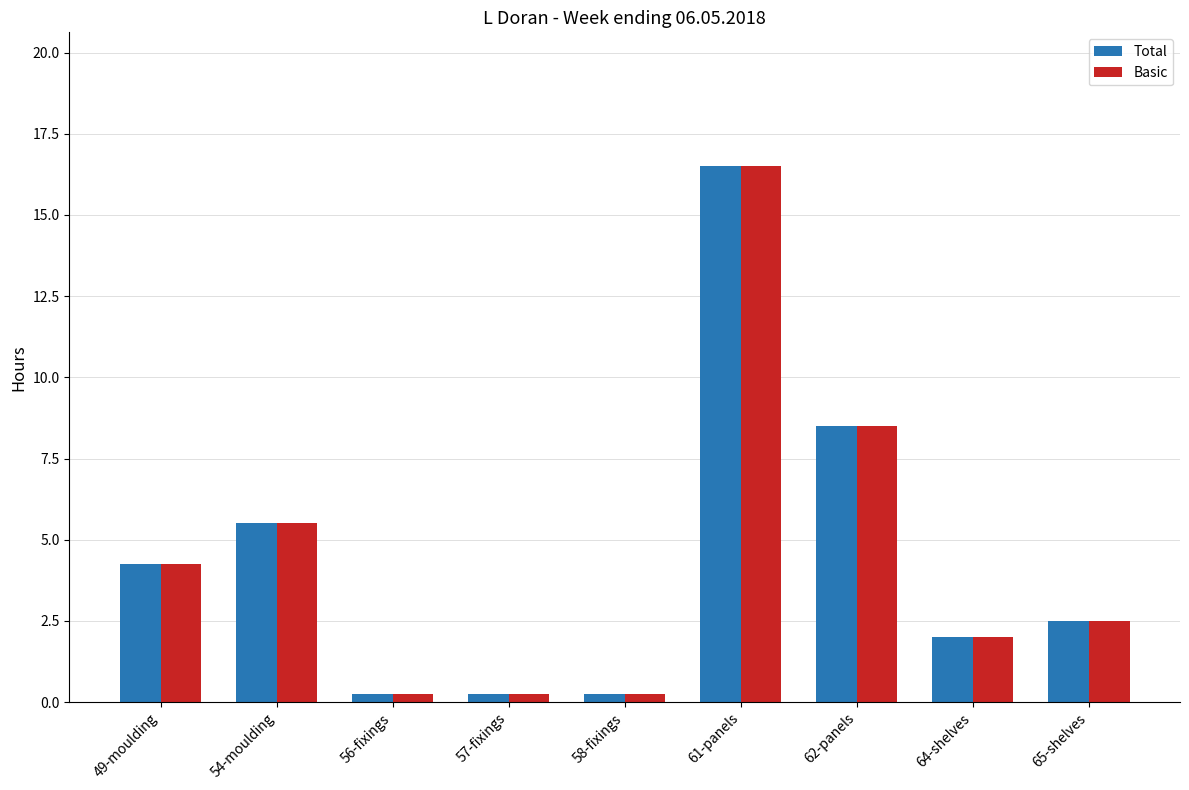

Is the value of Total at 56-fixings greater than the value of Basic at 49-moulding?

No